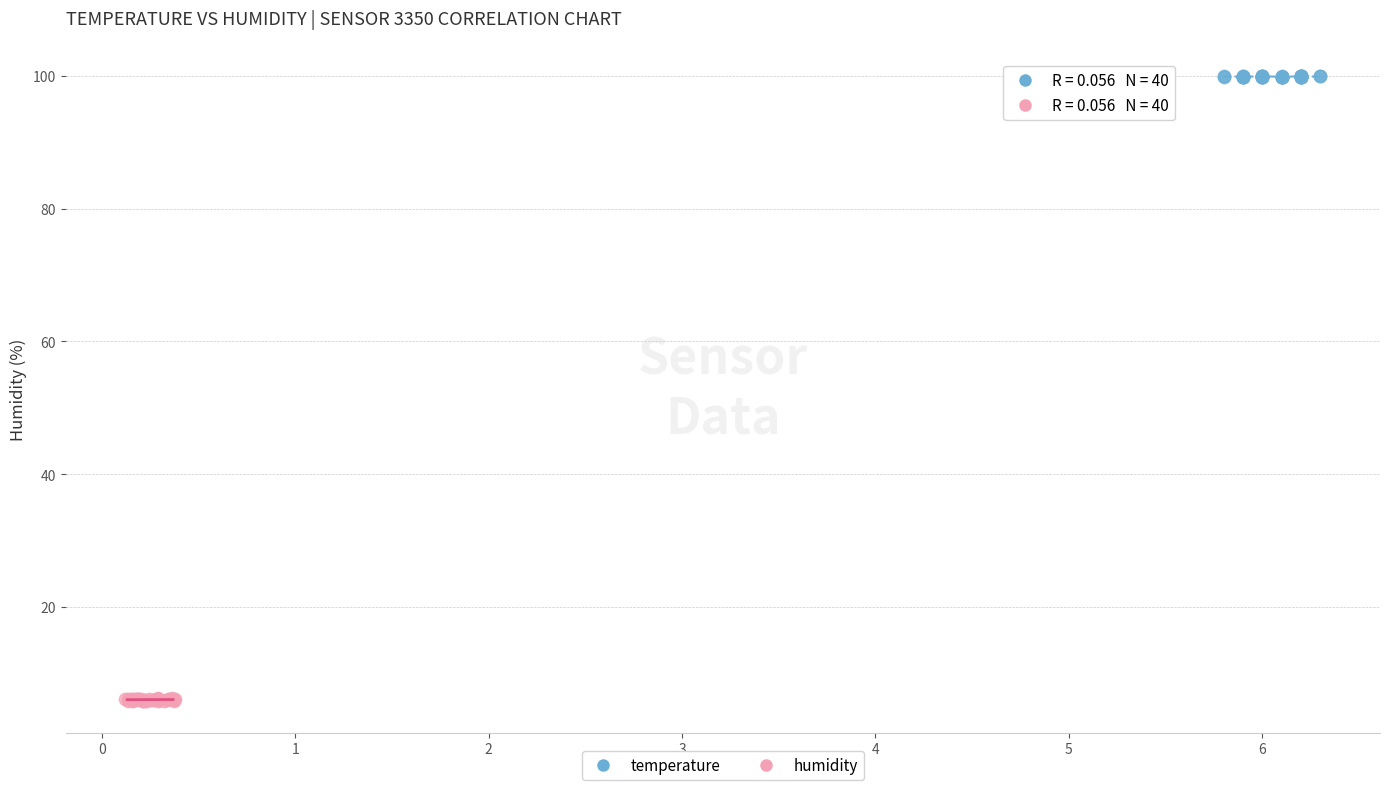

Which series contains the highest Y value?

temperature